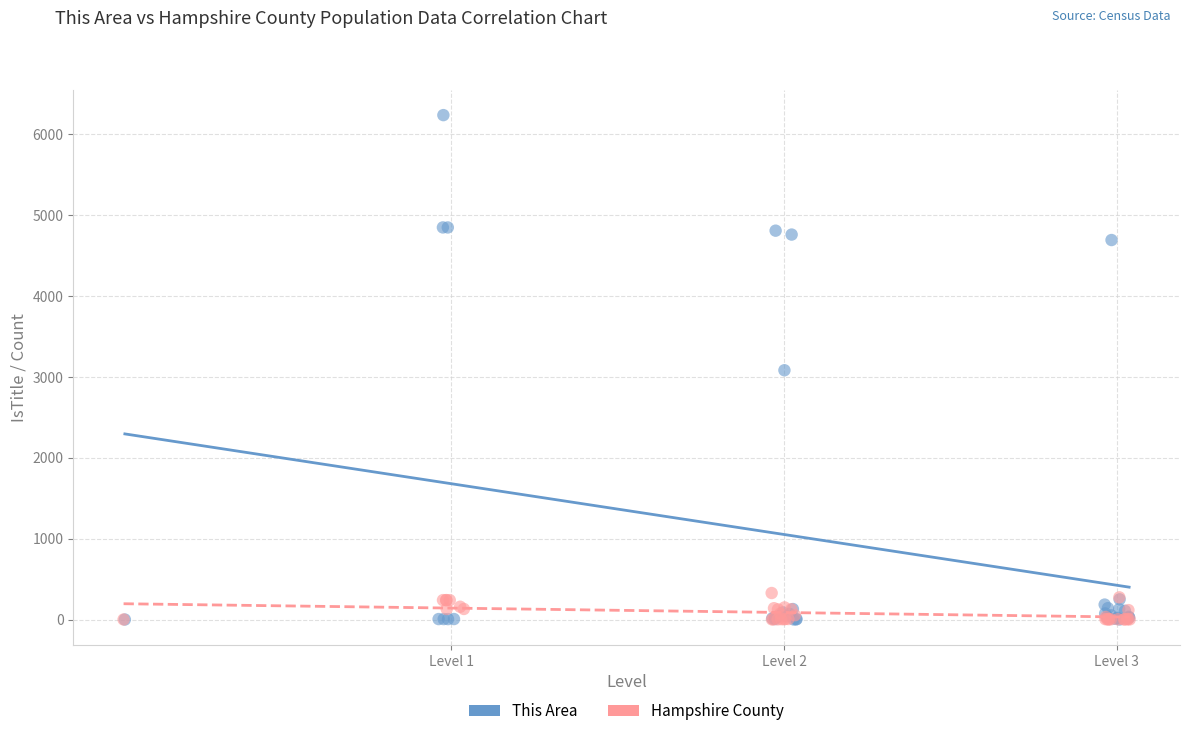

Which series reaches the maximum Y coordinate?

This Area